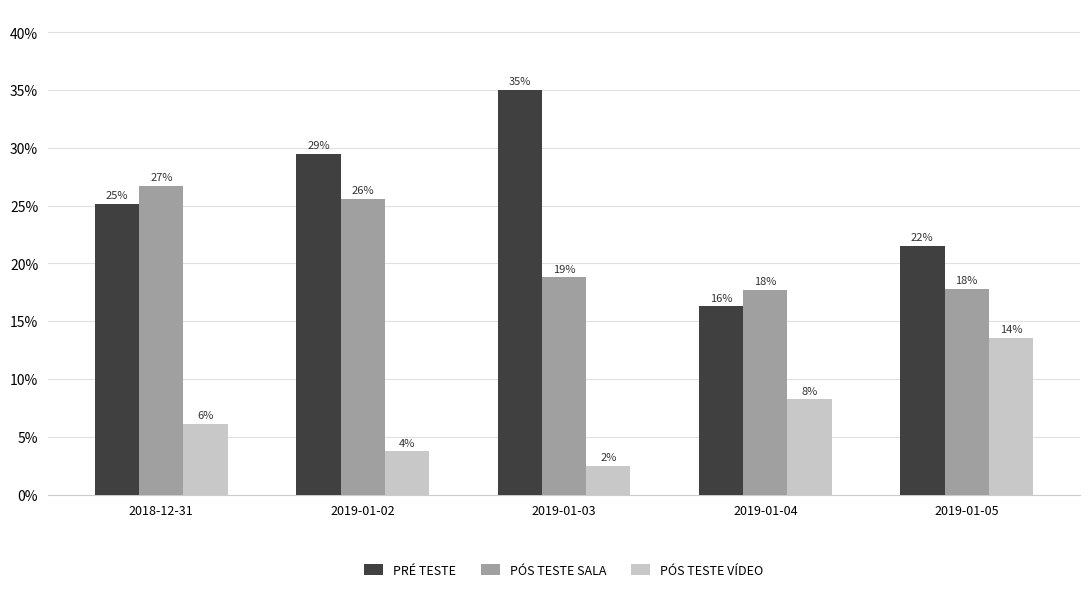

Reading right to left, list all the values displayed in this chart.

PRÉ TESTE: 21.5	16.3	35.0	29.5	25.2
PÓS TESTE SALA: 17.8	17.7	18.8	25.6	26.7
PÓS TESTE VÍDEO: 13.6	8.2	2.5	3.7	6.1